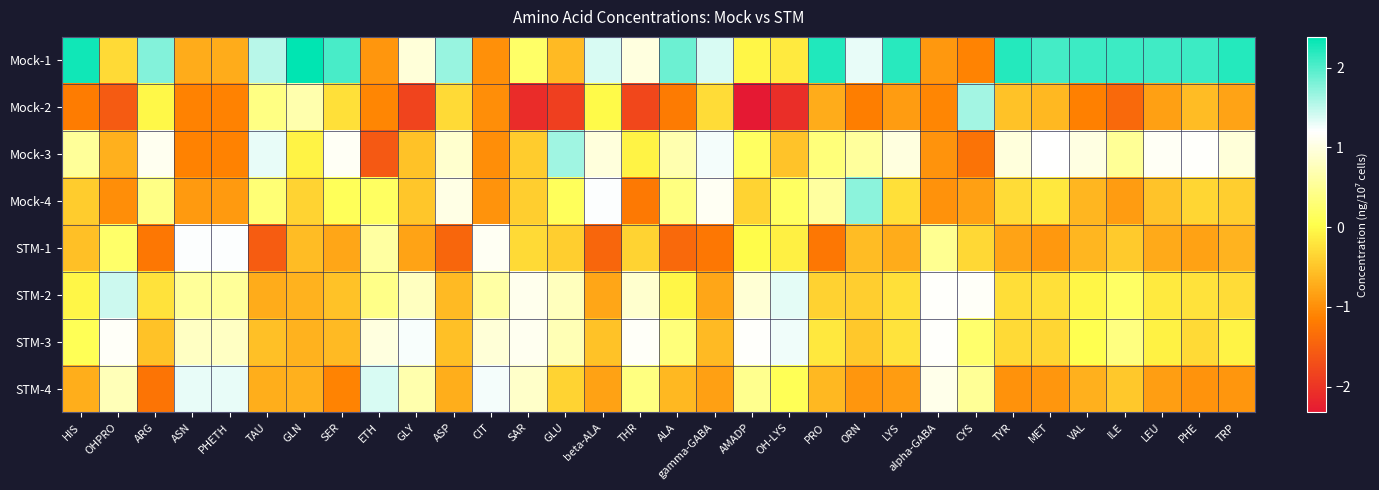

How many series are shown in this chart?

8